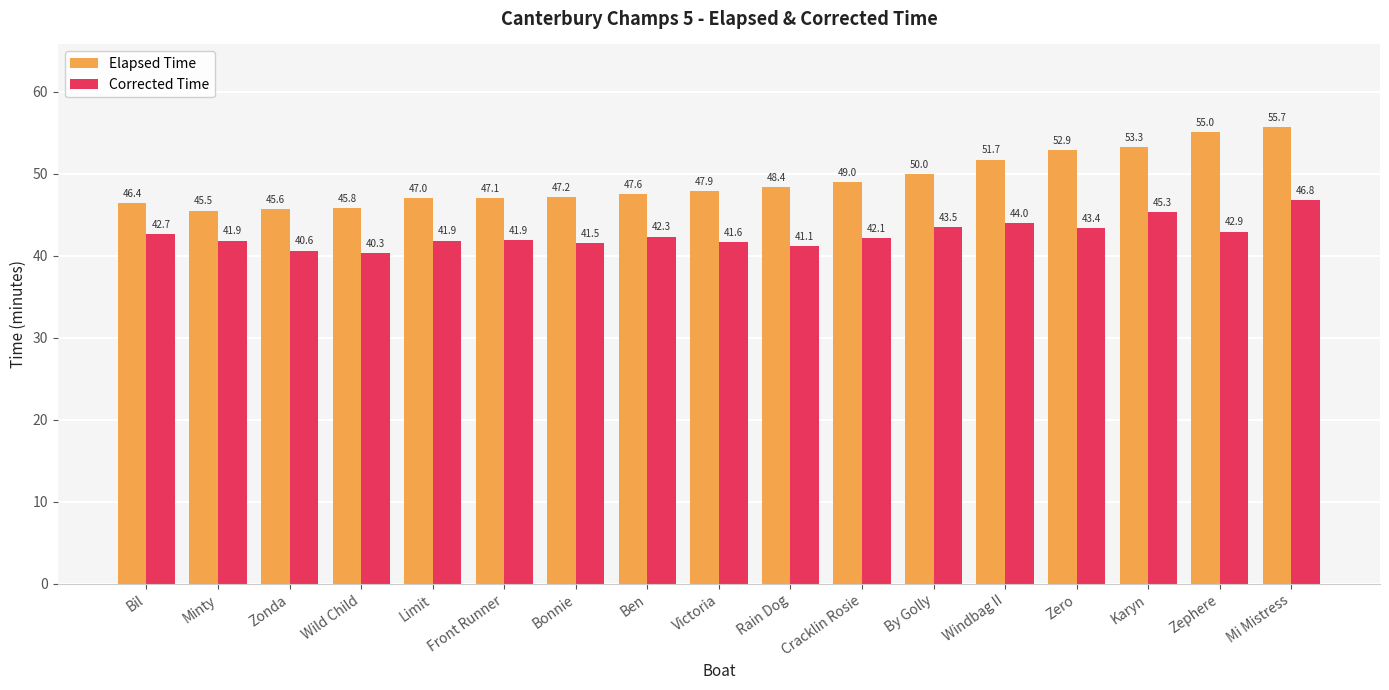

At how many categories does at least one series exceed 42?

17